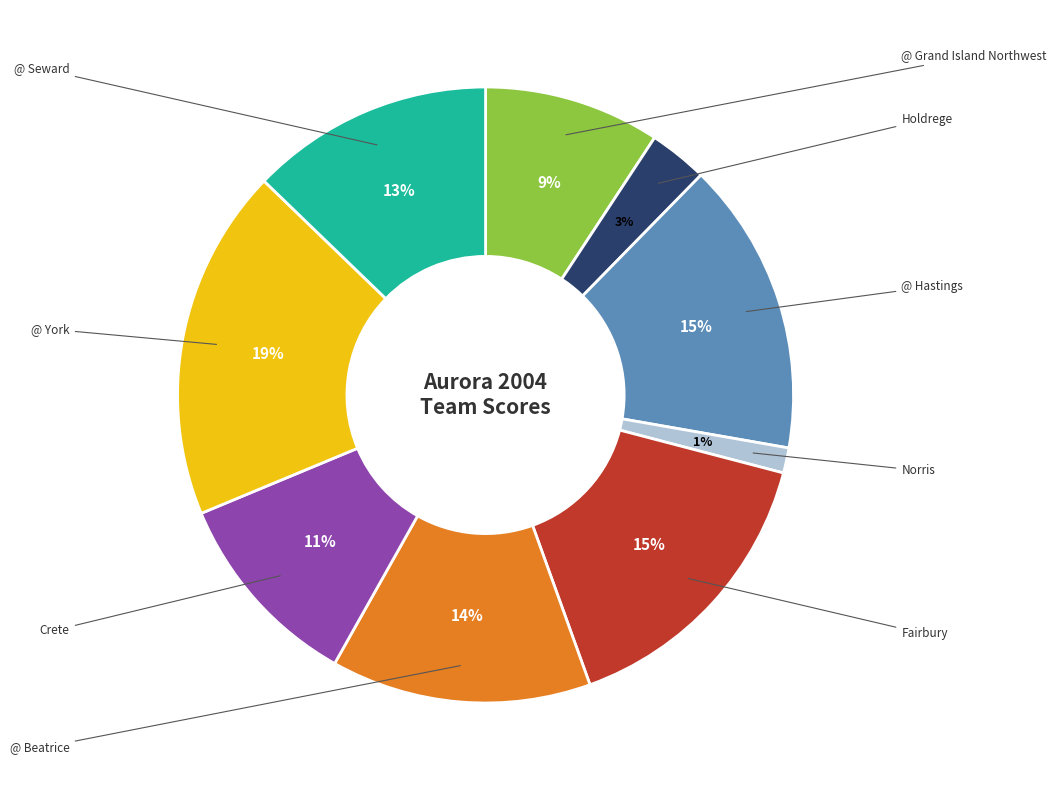

To the nearest percent, what is the combined percentage of @ Hastings and @ Seward?

28%